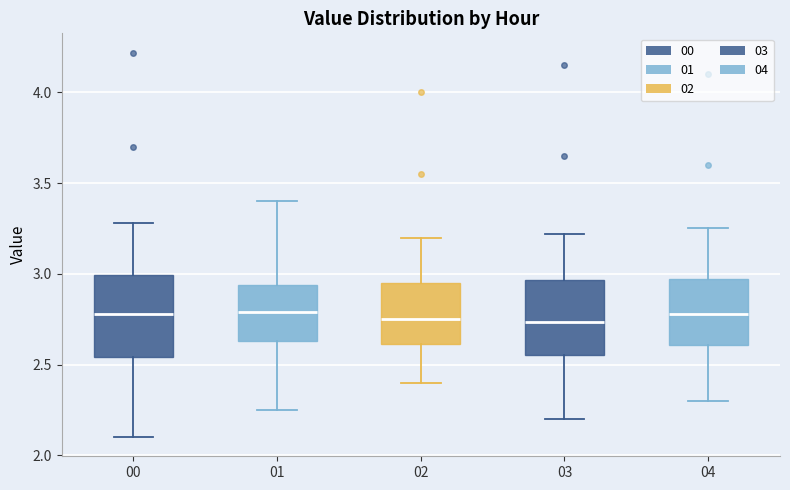

Reading left to right, read every box against the y-axis: the position of its median line, the range the box covers, and the ends of its whiskers. The values are not printed on the chart, so give them approximately, as read against the axis.

00: median 2.80, box 2.55 to 3.00, whiskers 2.10 to 3.30
01: median 2.80, box 2.65 to 2.95, whiskers 2.25 to 3.40
02: median 2.75, box 2.60 to 2.95, whiskers 2.40 to 3.20
03: median 2.75, box 2.55 to 2.95, whiskers 2.20 to 3.20
04: median 2.80, box 2.60 to 2.95, whiskers 2.30 to 3.25